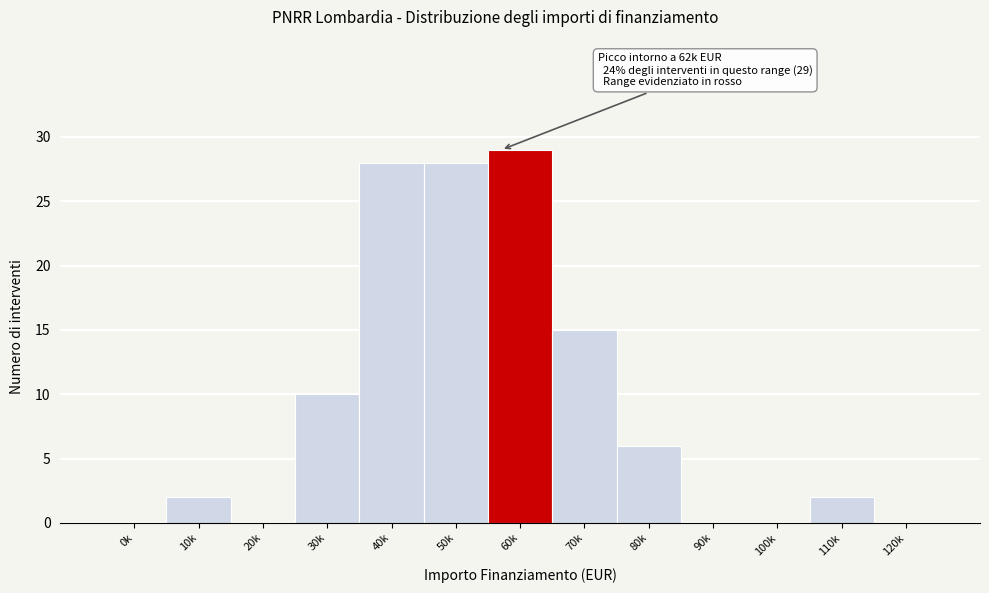

Reading left to right, extract all data points from this chart.

0k=0	10k=2	20k=0	30k=10	40k=28	50k=28	60k=29	70k=15	80k=6	90k=0	100k=0	110k=2	120k=0